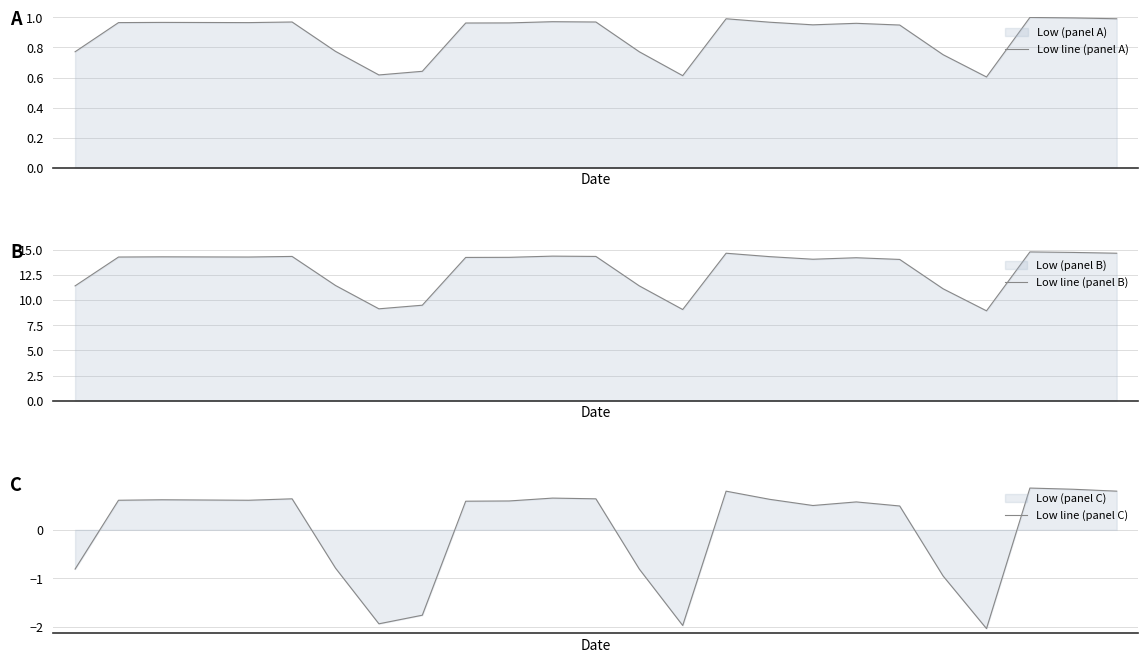

True or false: Low line (panel A) and Low line (panel C) cross at least once.

False